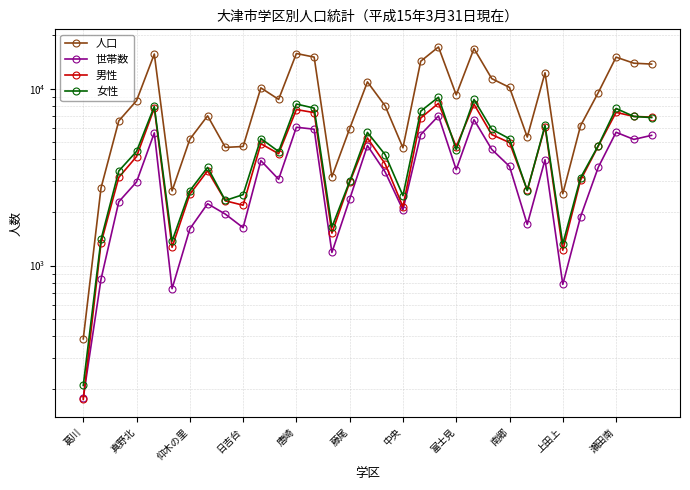

Which series changed the most between 15 and 28?

世帯数